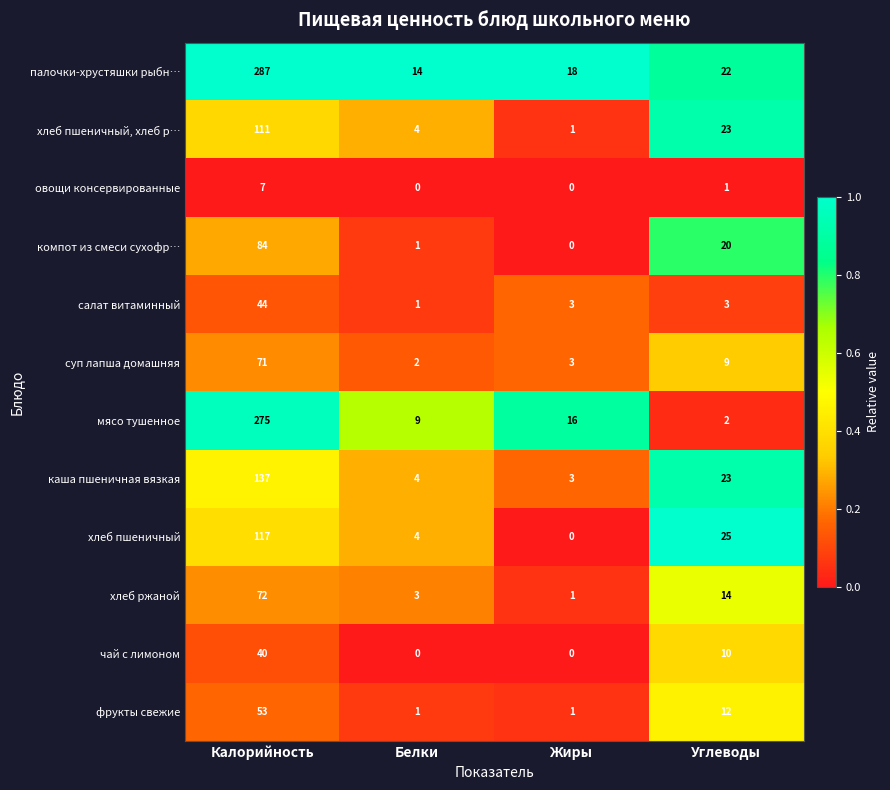

Is it true that мясо тушенное equals 21 at Жиры?

False